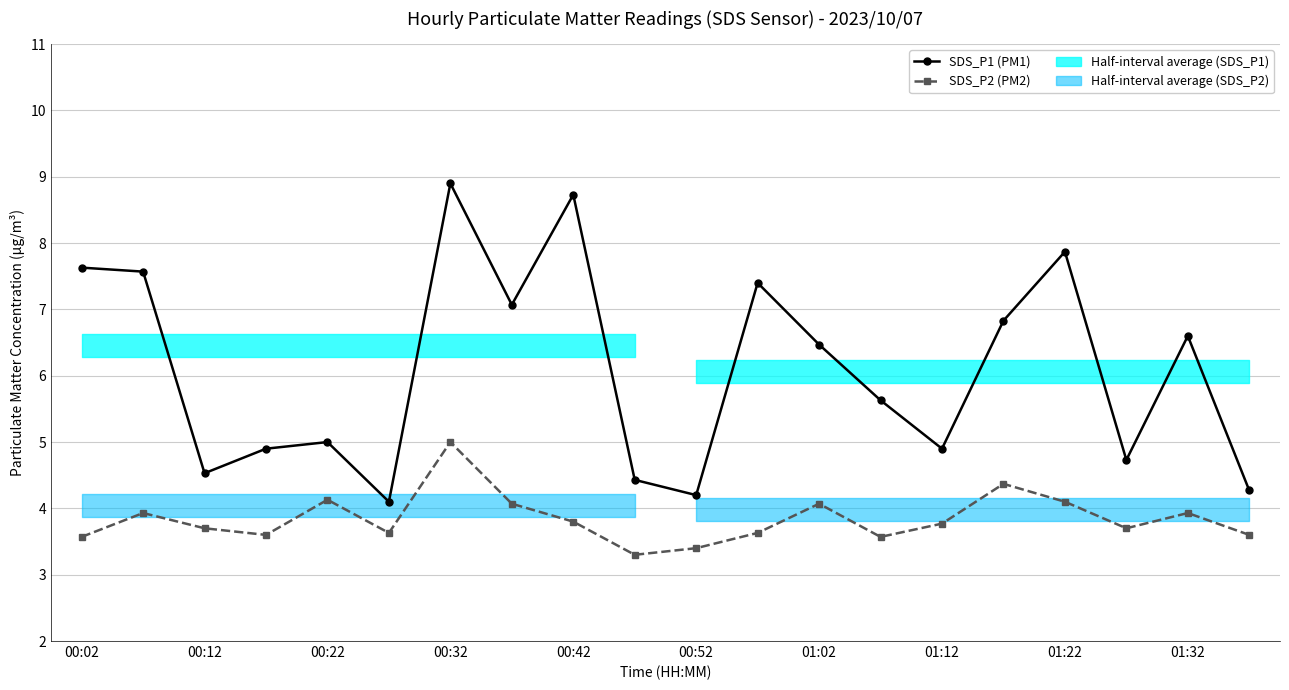

What is the average value of the SDS_P2 (PM2) series?

3.8